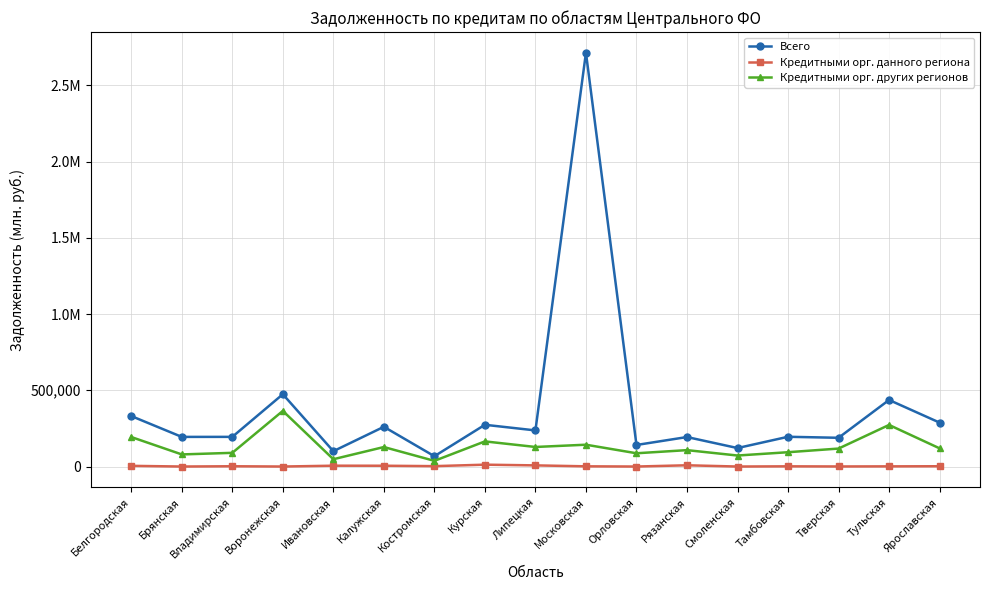

Does the chart have visible grid lines?

Yes